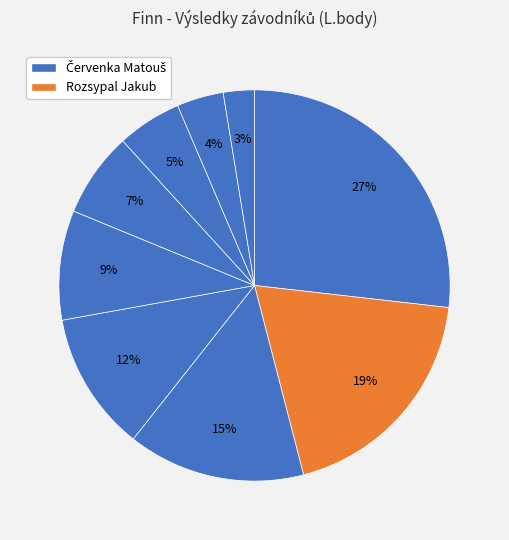

To the nearest percent, what is the difference between the largest and smallest slice percentages?

24%